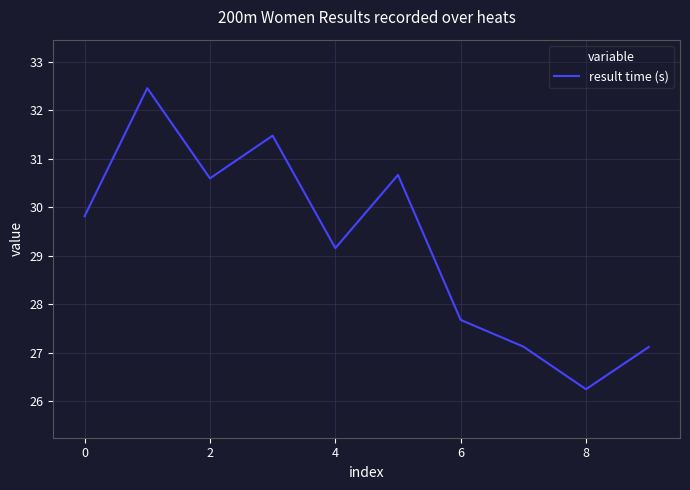

What is the greatest value displayed?

32.5